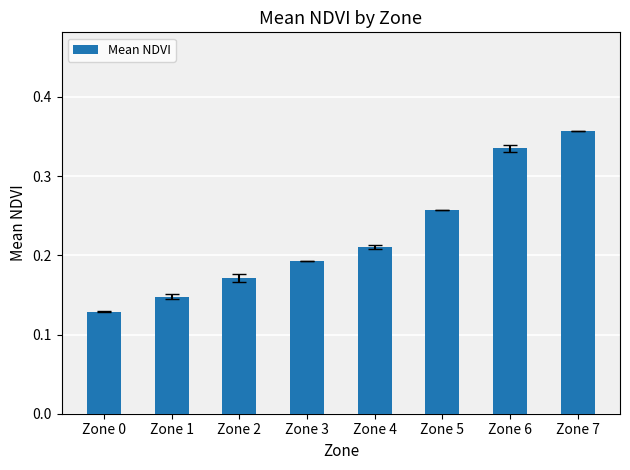

At which category does the chart reach its minimum across all series?

Zone 0